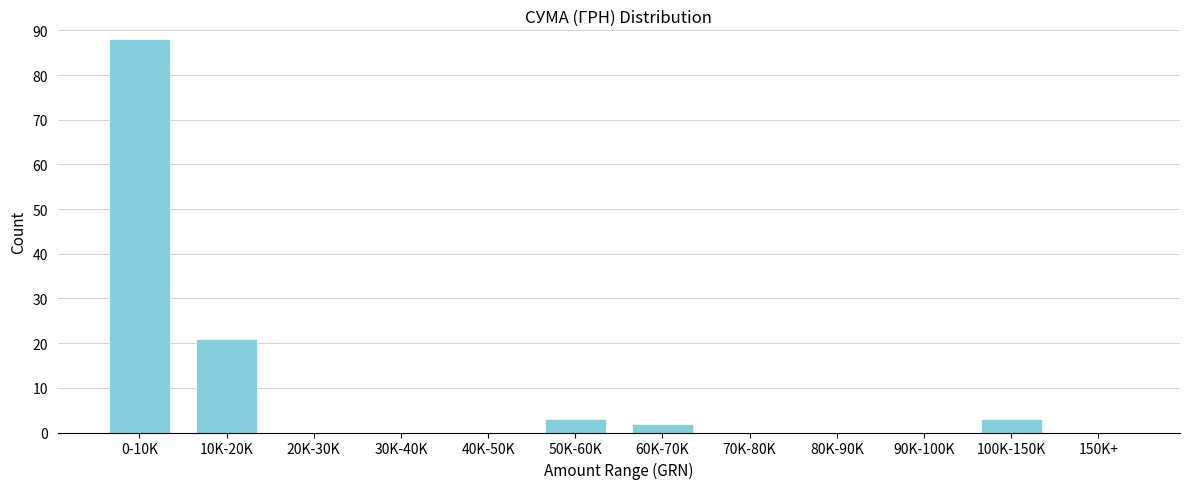

Reading left to right, list all the values displayed in this chart.

0-10K=88	10K-20K=21	20K-30K=0	30K-40K=0	40K-50K=0	50K-60K=3	60K-70K=2	70K-80K=0	80K-90K=0	90K-100K=0	100K-150K=3	150K+=0